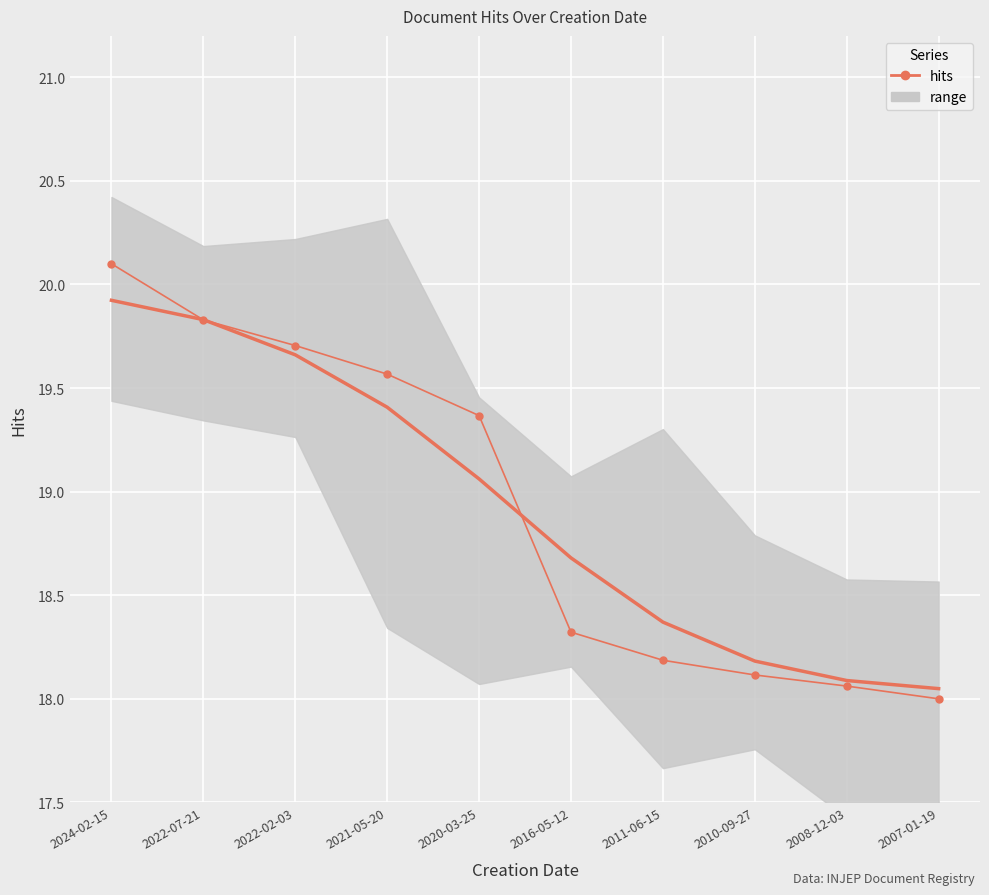

What is the smallest value displayed?

18.0